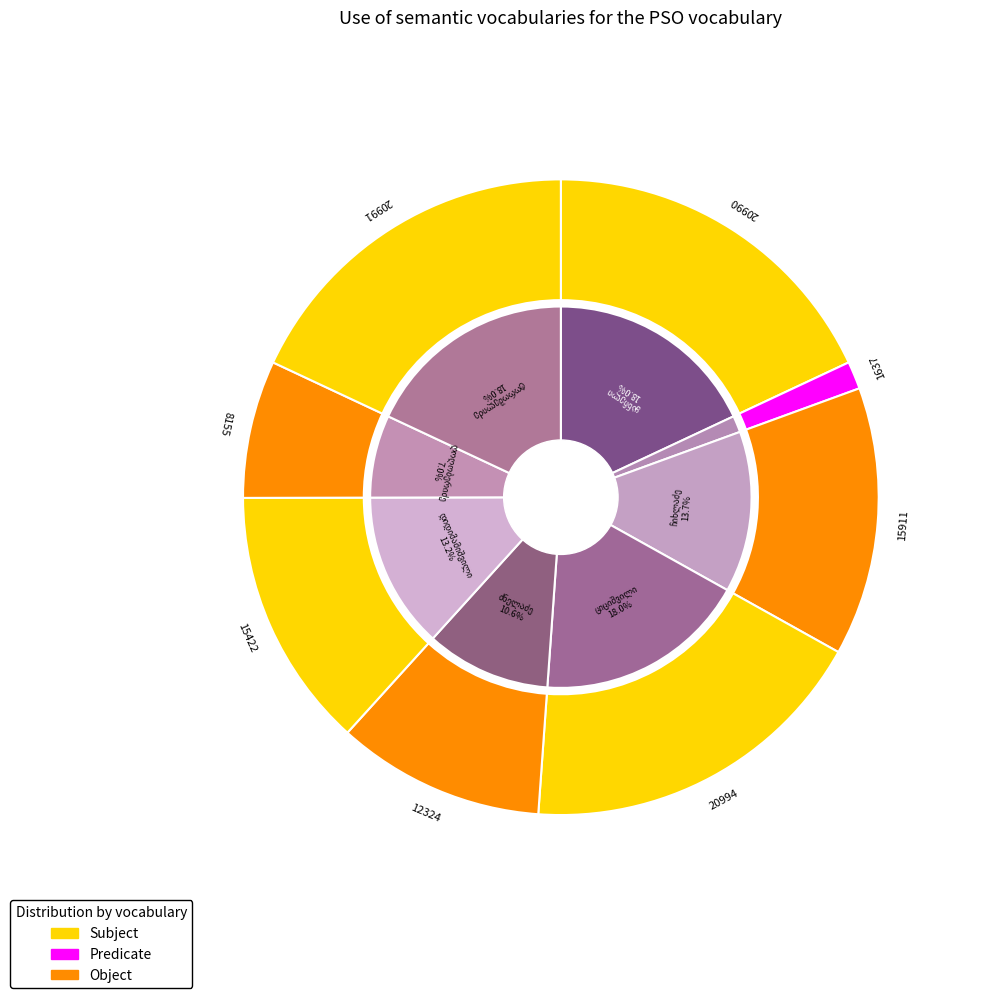

Combined, do ვალერიან ანტონის ძე ძნელაძე and სიმონ დიდიმამიშვილი account for over 50%?

No